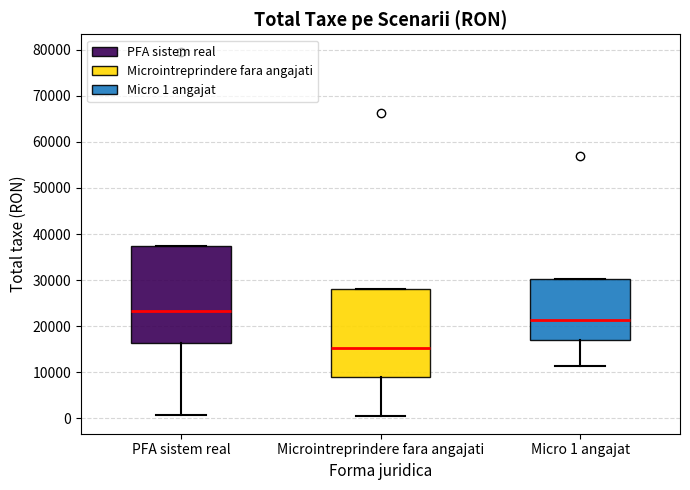

Reading left to right, read every box against the y-axis: the position of its median line, the range the box covers, and the ends of its whiskers. The values are not printed on the chart, so give them approximately, as read against the axis.

PFA sistem real: median 23000, box 16000 to 37000, whiskers 1000 to 37000
Microintreprindere fara angajati: median 15000, box 9000 to 28000, whiskers 1000 to 28000
Micro 1 angajat: median 21000, box 17000 to 30000, whiskers 11000 to 30000